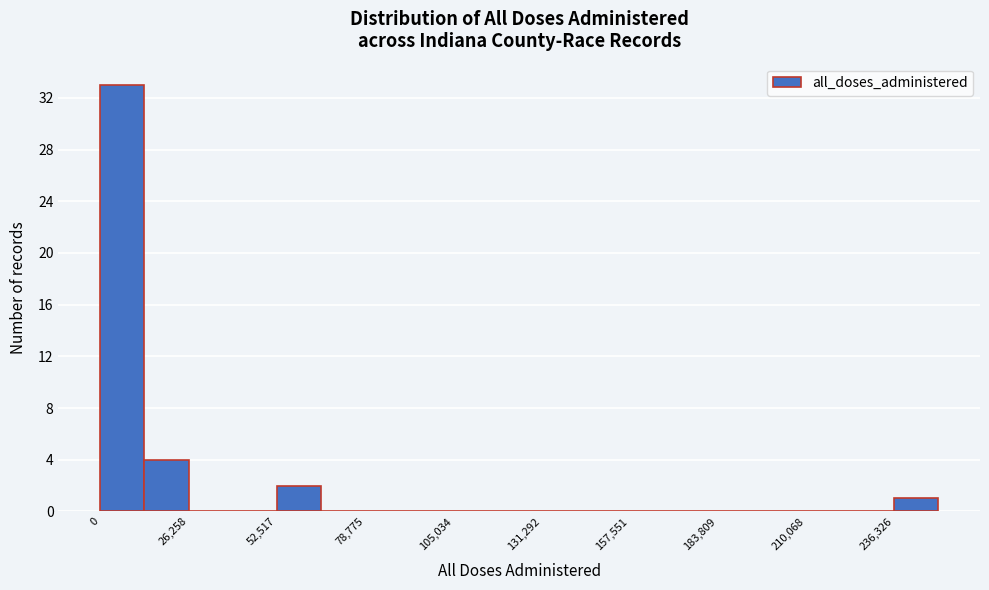

Read against the x-axis, roughly where is the centre of the tallest bar?

5000